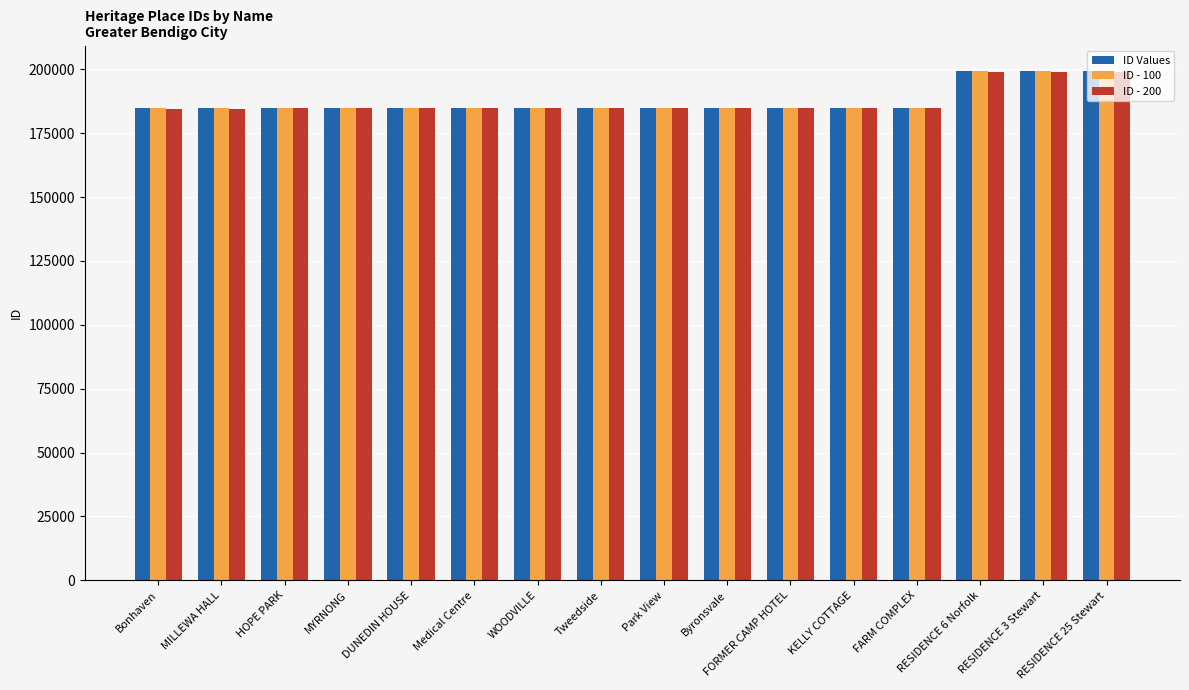

At how many categories does at least one series exceed 196858?

3